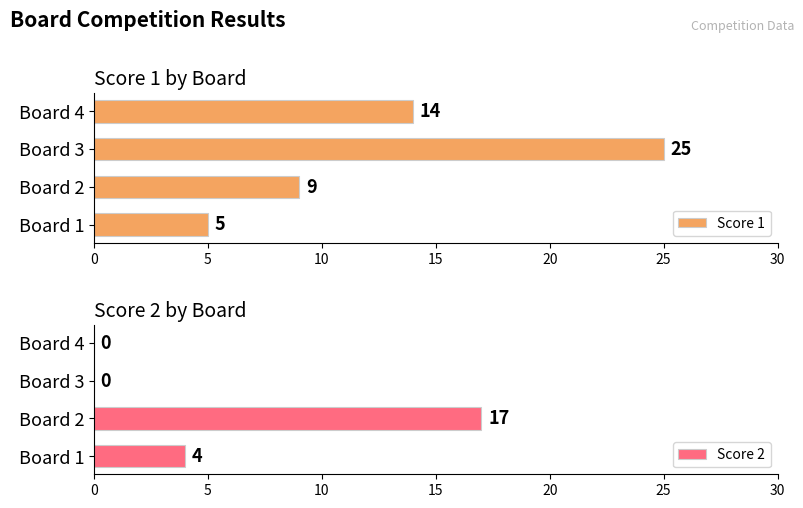

Count the Score 1 values in the range 9 to 25.

3